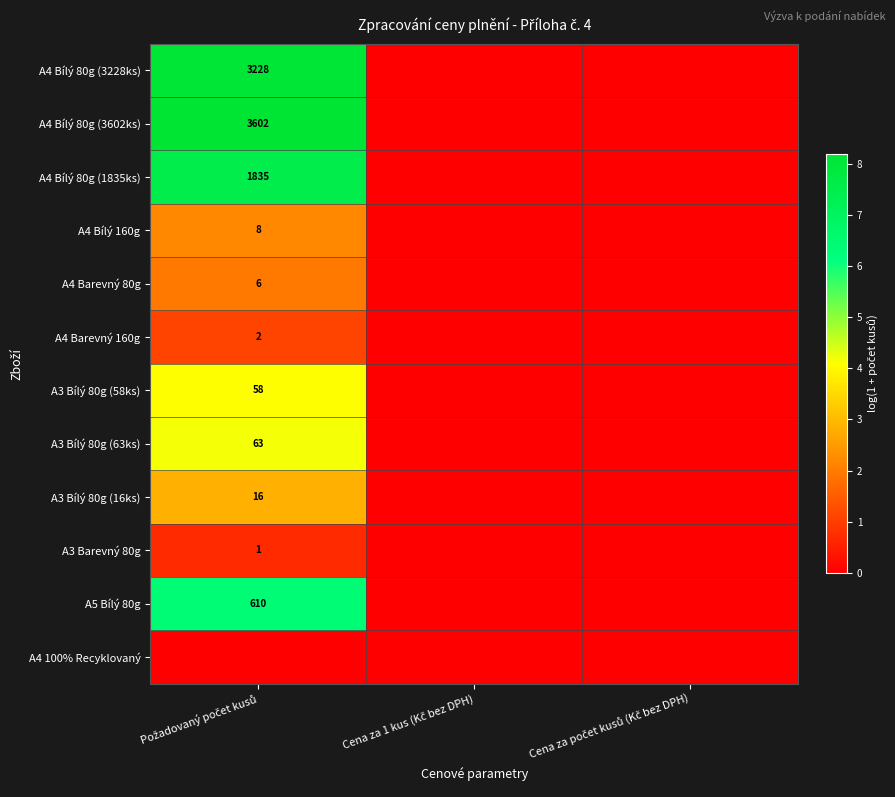

Between Požadovaný počet kusů and Cena za 1 kus (Kč bez DPH), which series saw the biggest shift?

A4 Bílý 80g (3602ks)